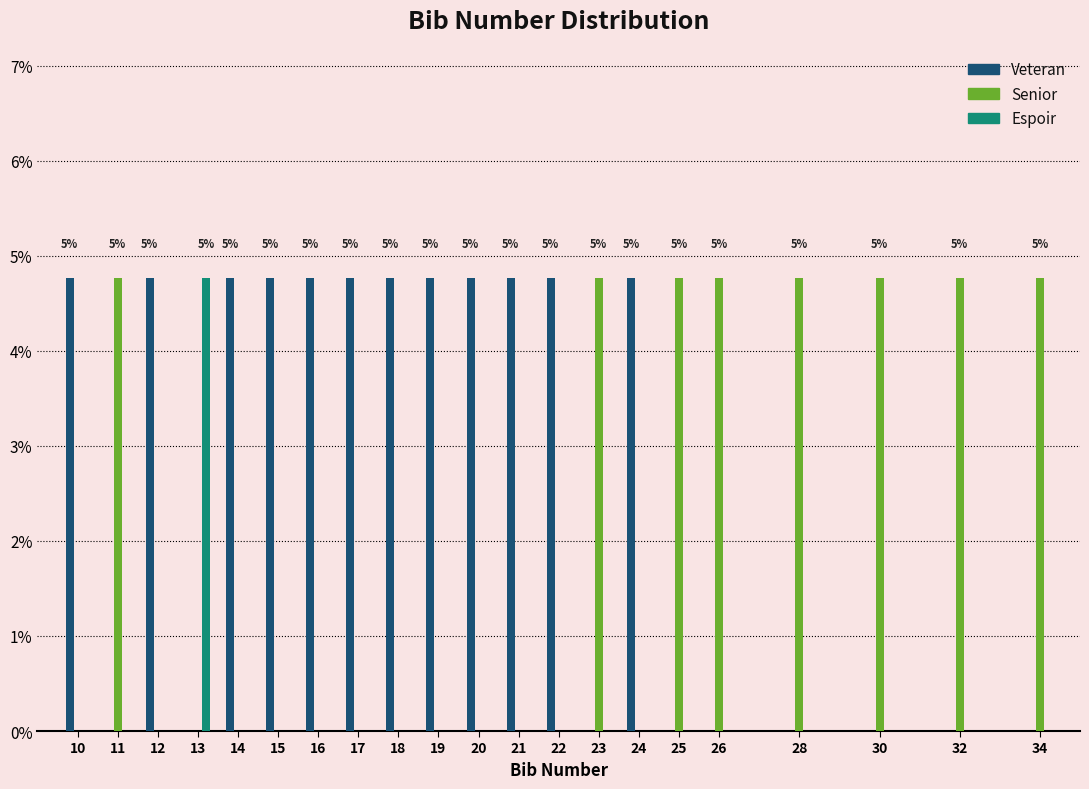

What is the maximum value shown in the chart?

4.8